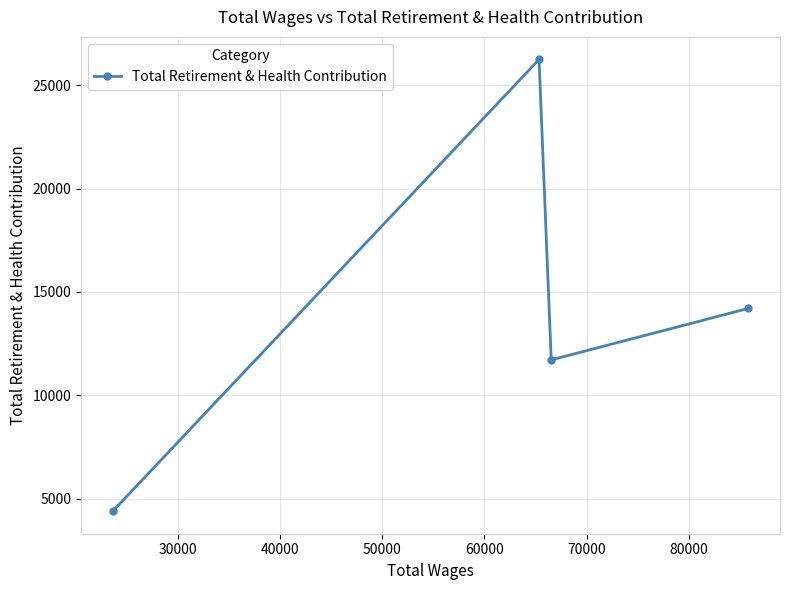

Reading right to left, list all the values displayed in this chart.

14204	11718	26239	4407